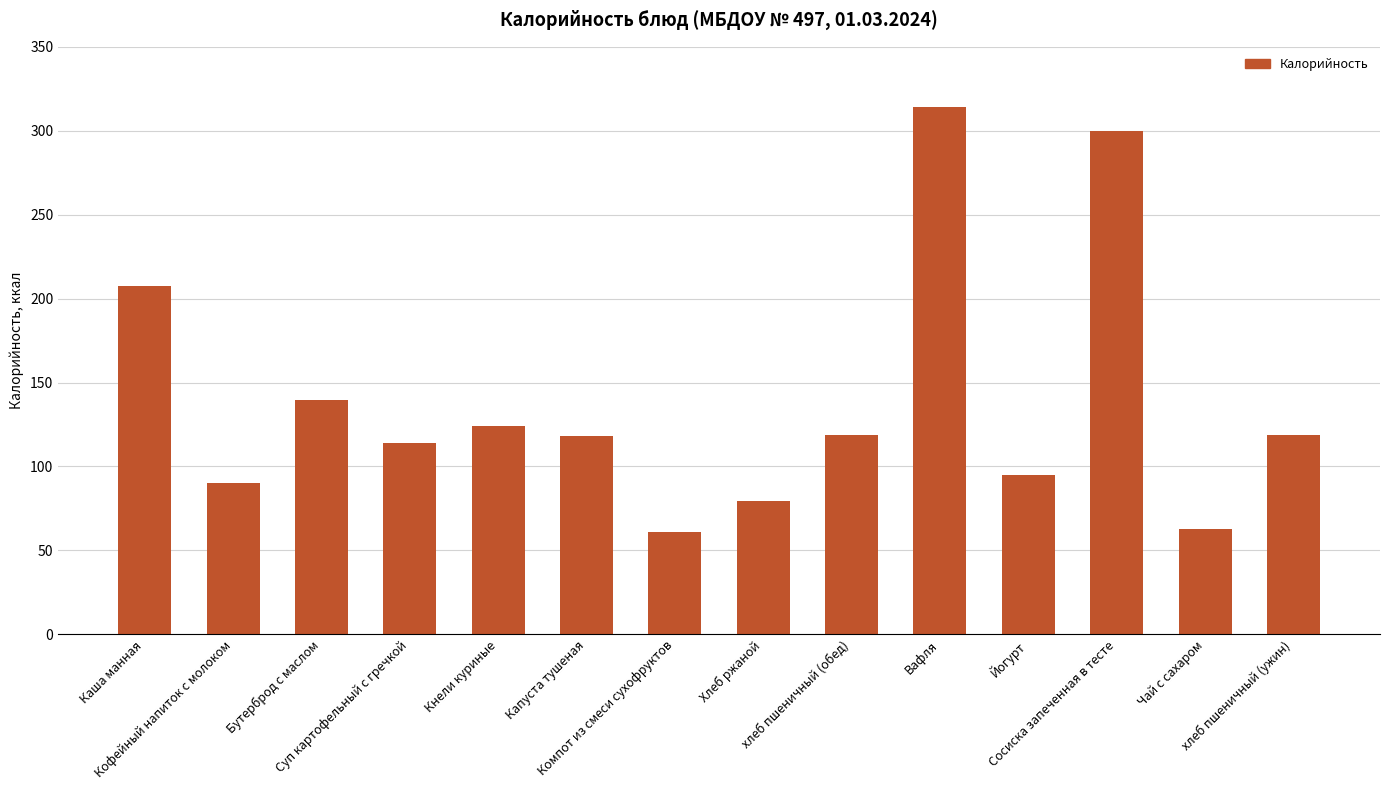

What is the difference between the values at Йогурт and хлеб пшеничный (обед)?

23.8